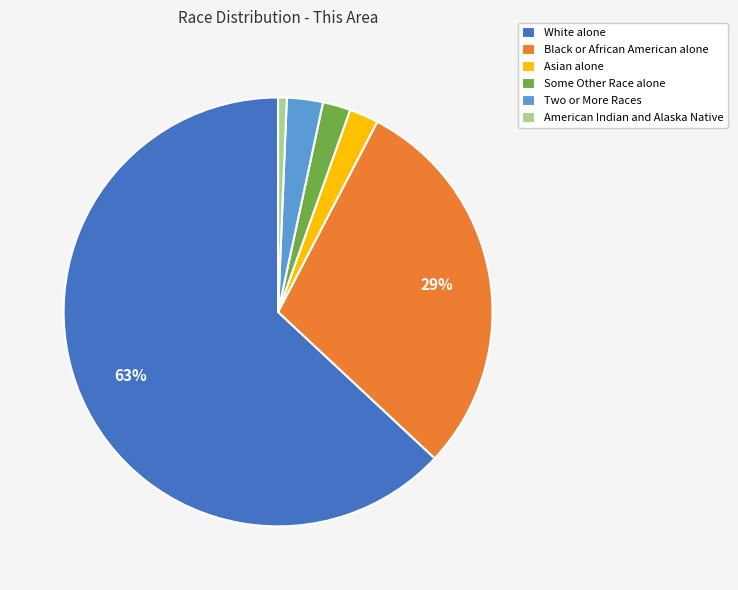

To the nearest percent, what is the difference between the White alone and Black or African American alone slice percentages?

34%